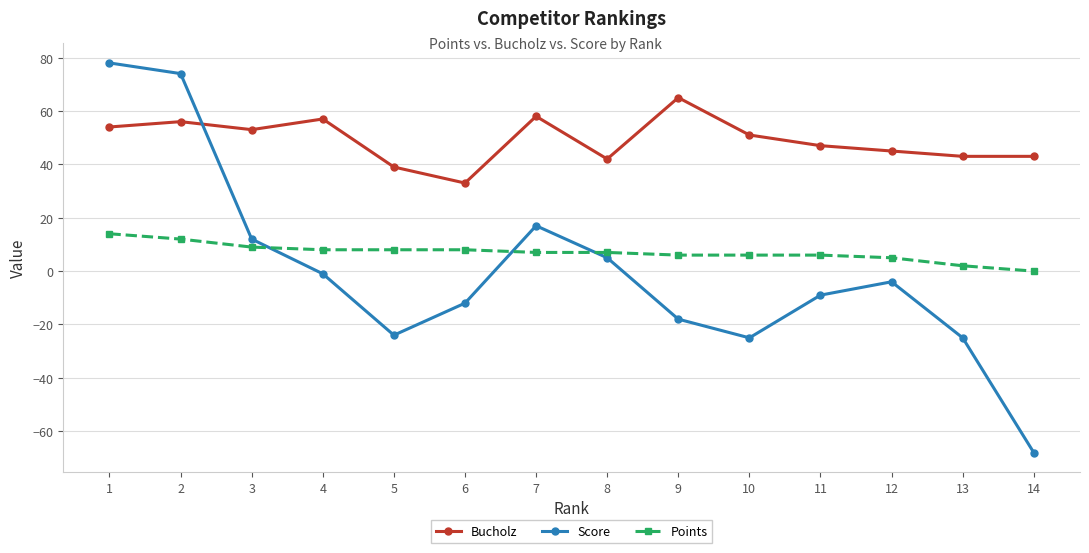

Does the chart have visible grid lines?

Yes